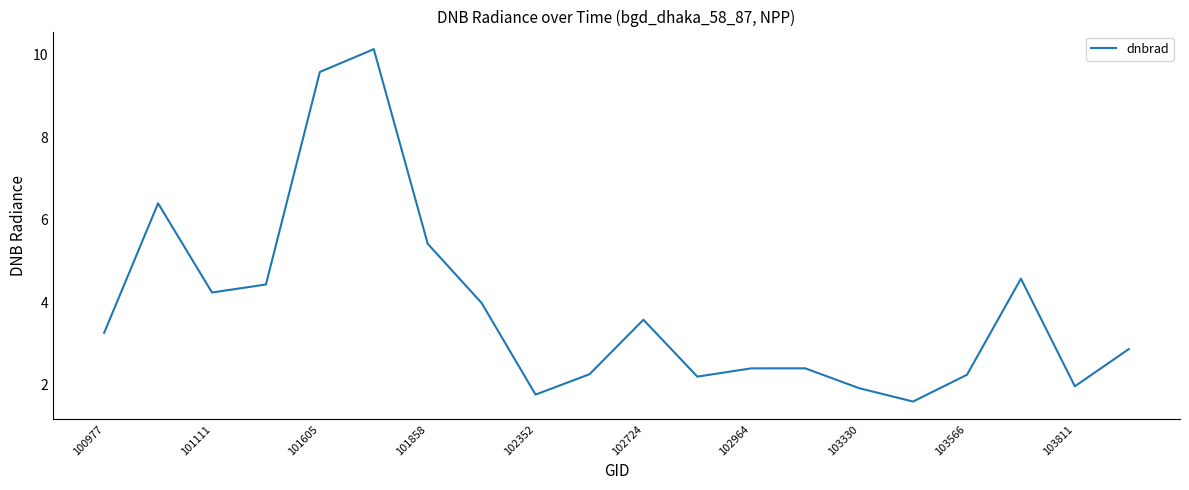

What is the greatest value displayed?

10.1